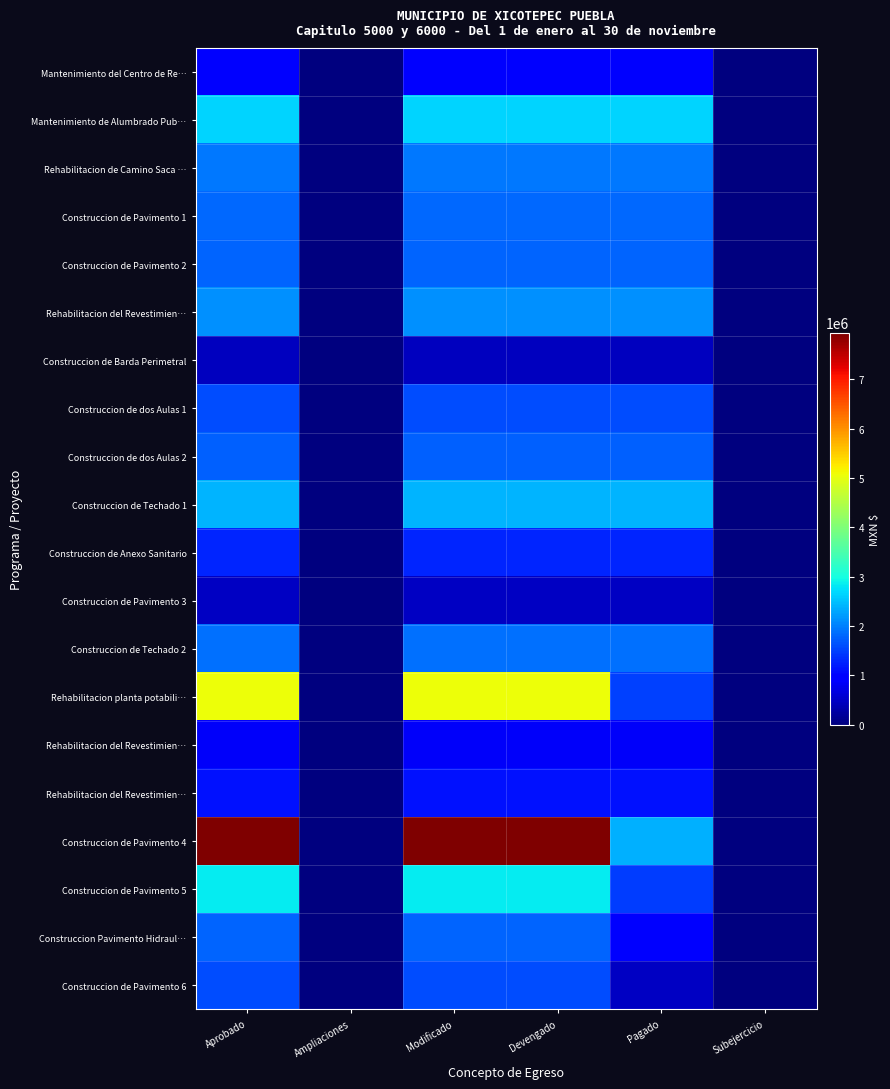

At how many categories does at least one series exceed 564967?

4